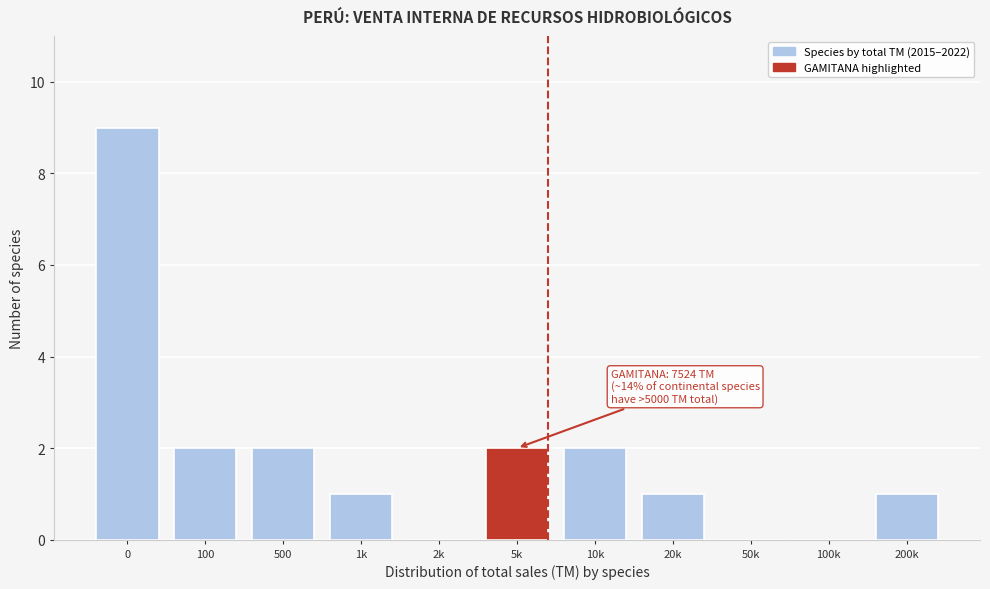

Reading right to left, extract all data points from this chart.

200k=1	100k=0	50k=0	20k=1	10k=2	5k=2	2k=0	1k=1	500=2	100=2	0=9